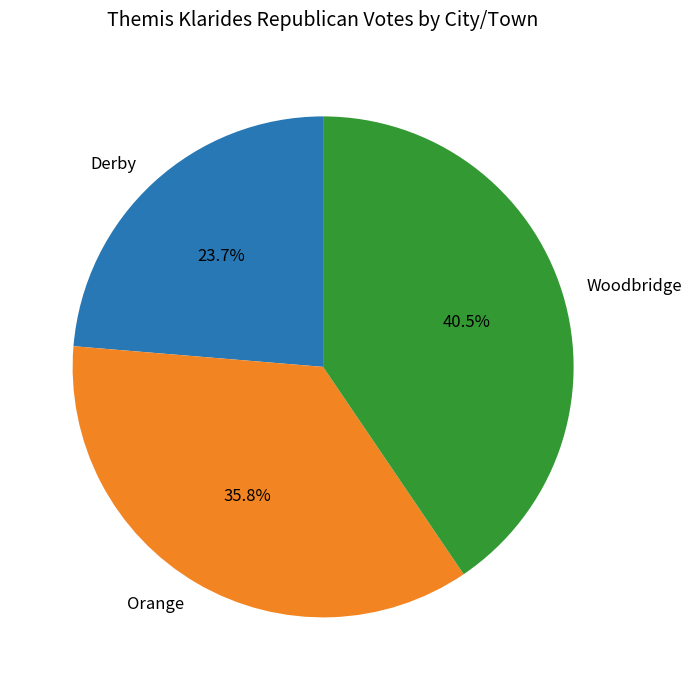

Is there any slice that represents more than half of the pie?

No